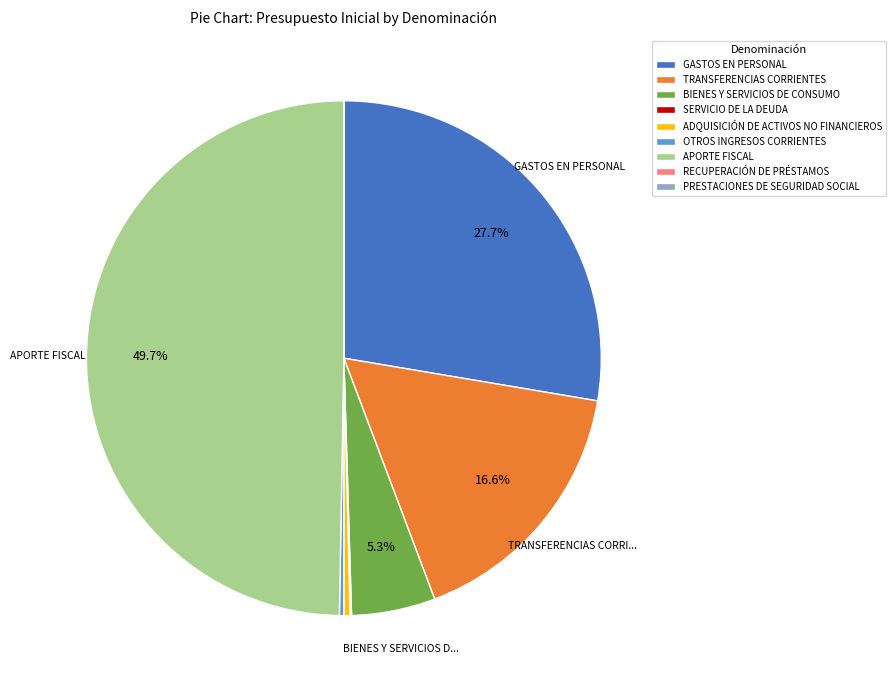

Does GASTOS EN PERSONAL represent more than half of the total?

No